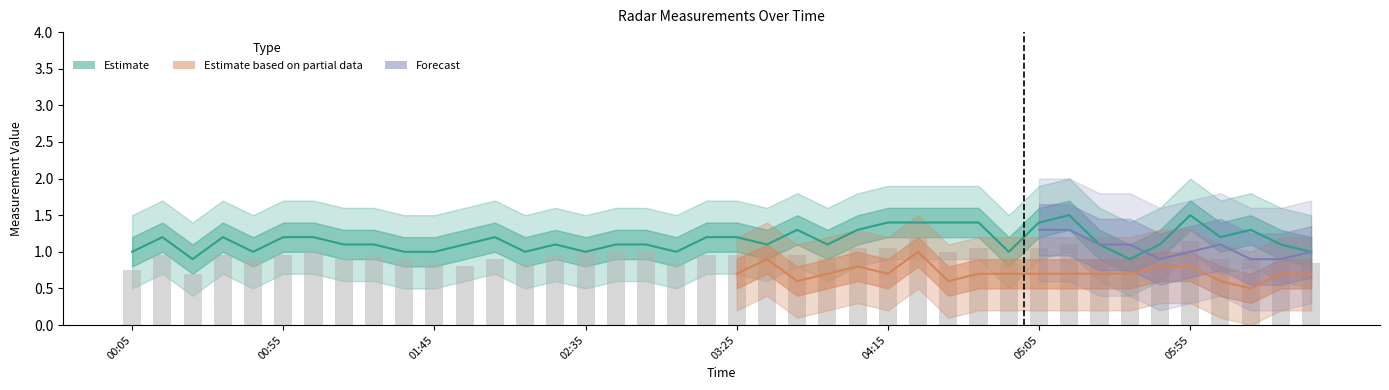

What is the difference between the 4.361 values at 1995/07/07 00:25 and 1995/07/07 04:55?

0.5